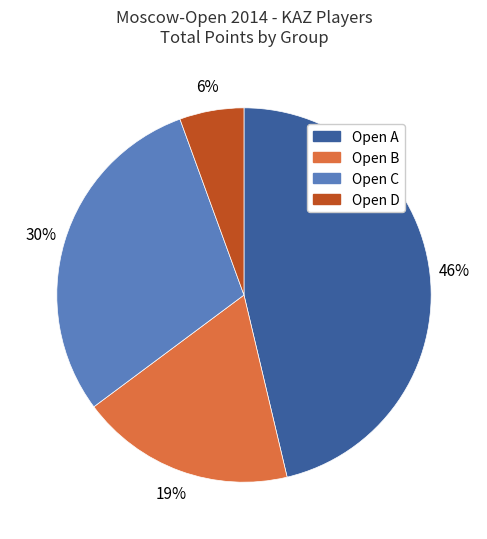

Combined, do Open B and Open C account for over 50%?

No